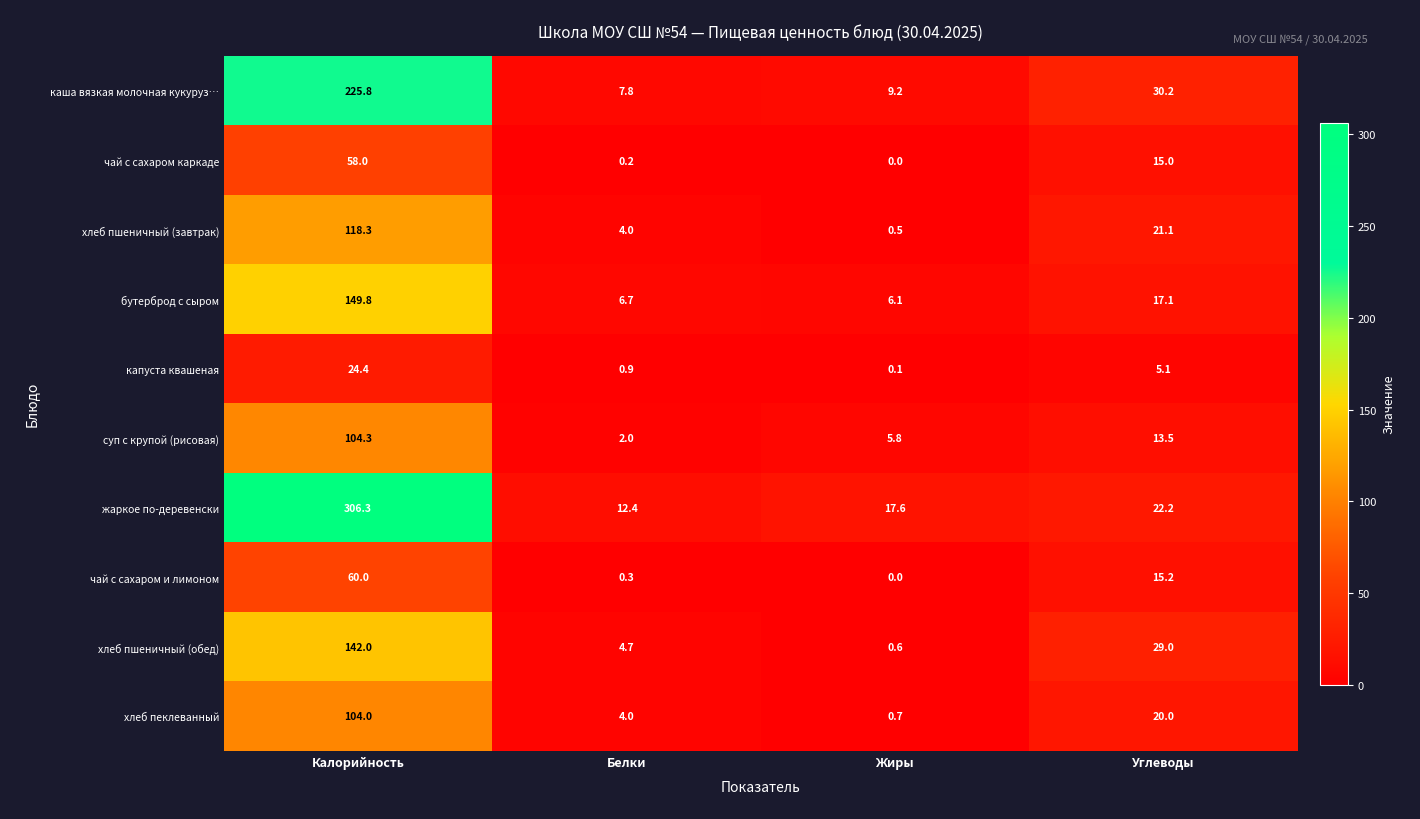

The value of хлеб пшеничный (обед) at Калорийность is 93.5. True or false?

False